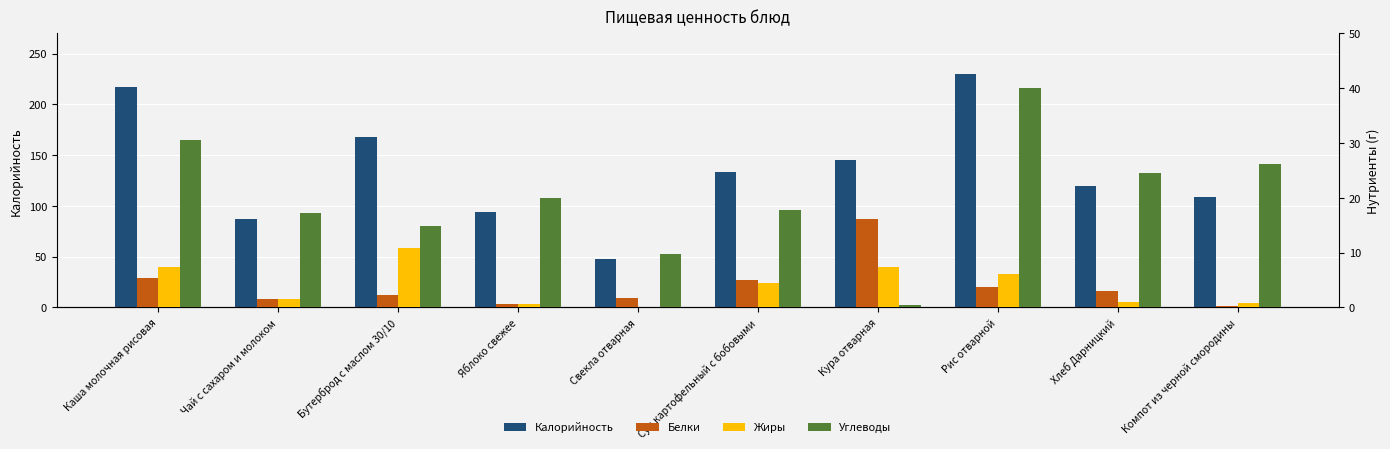

Is the value of Жиры at Каша молочная рисовая greater than the value of Калорийность at Каша молочная рисовая?

No